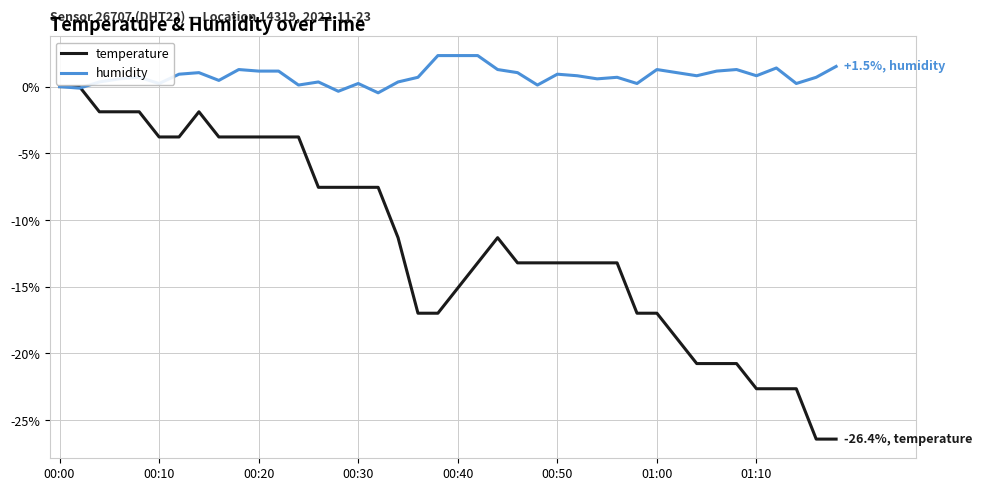

What is the minimum value shown in the chart?

-26.4